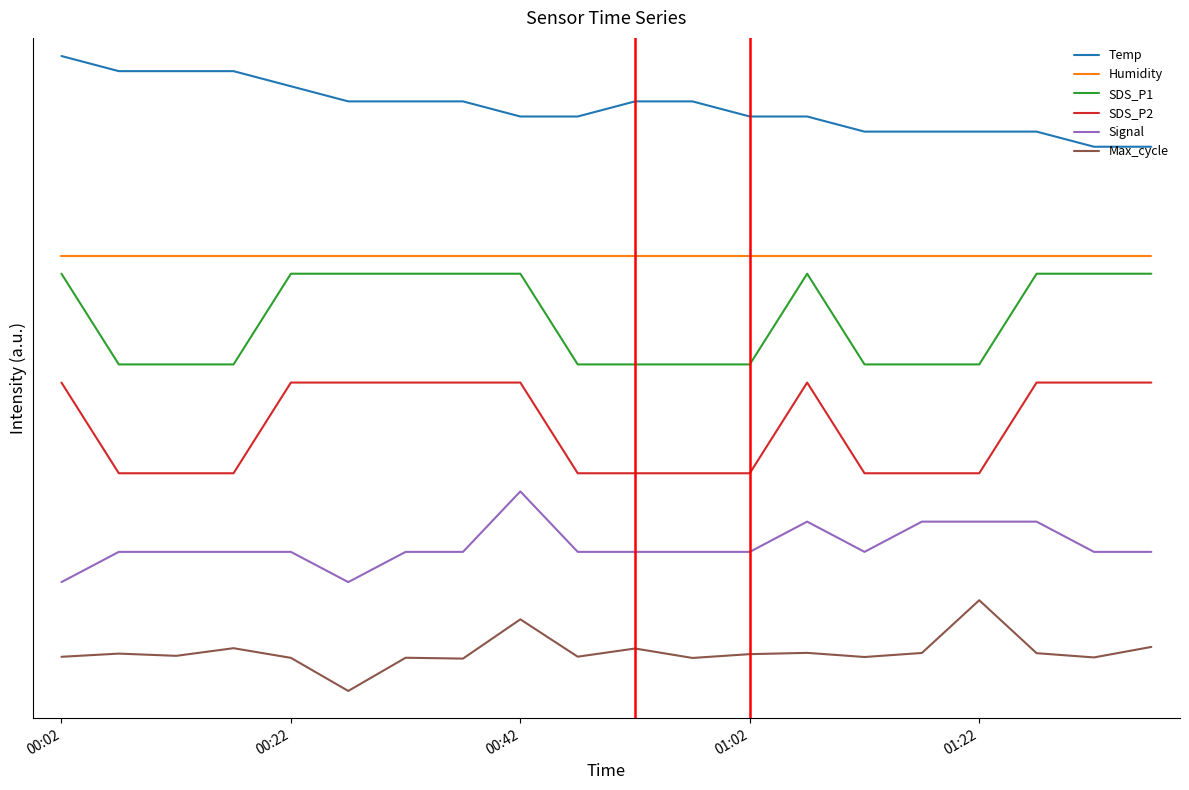

What is the value of the Max_cycle point at the 9th from the left?

0.8